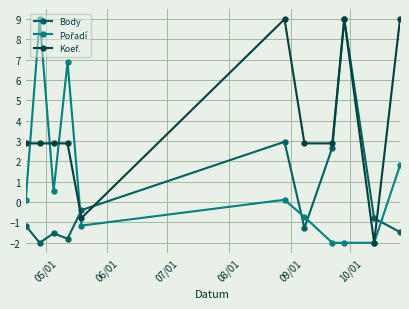

At how many categories does at least one series exceed 4?

5